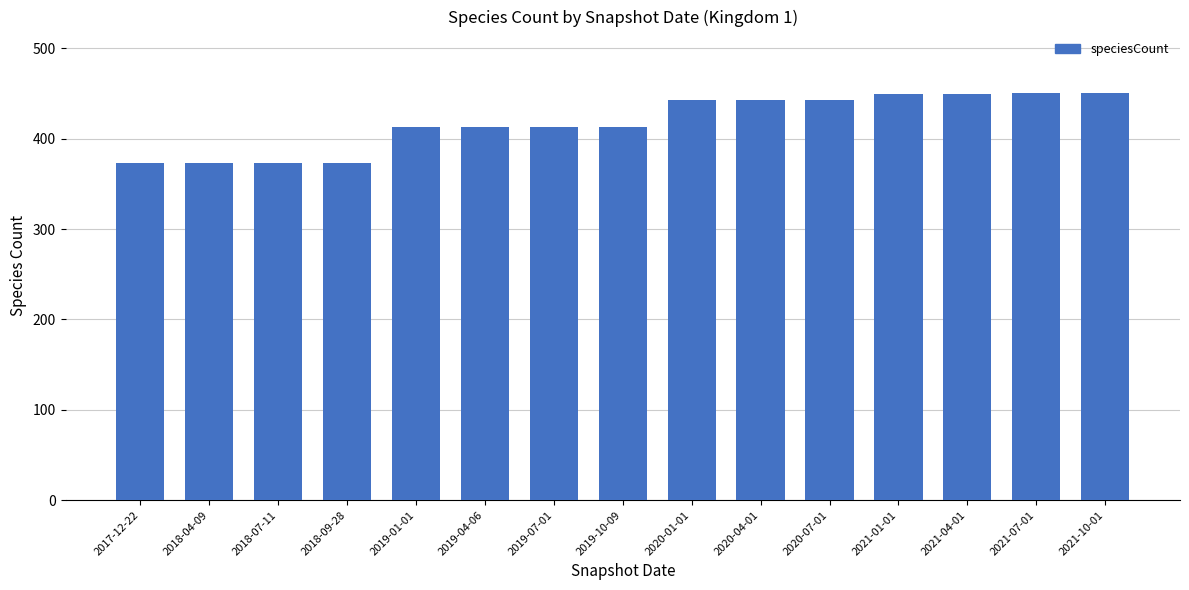

Are the bars horizontal?

No